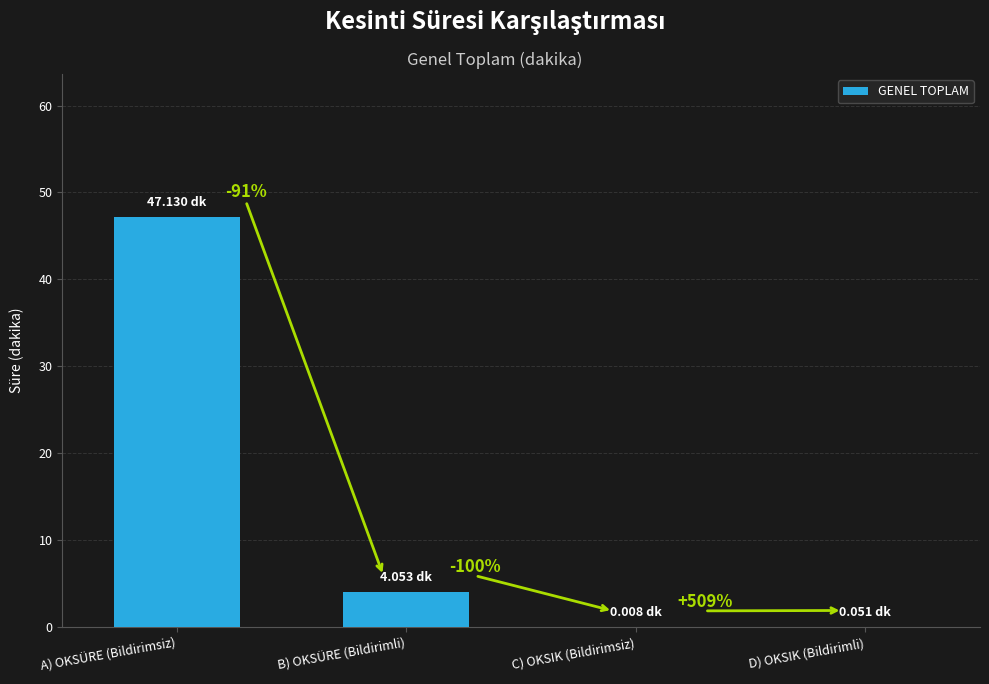

The value at D) OKSIK (Bildirimli) is 0.0. True or false?

False